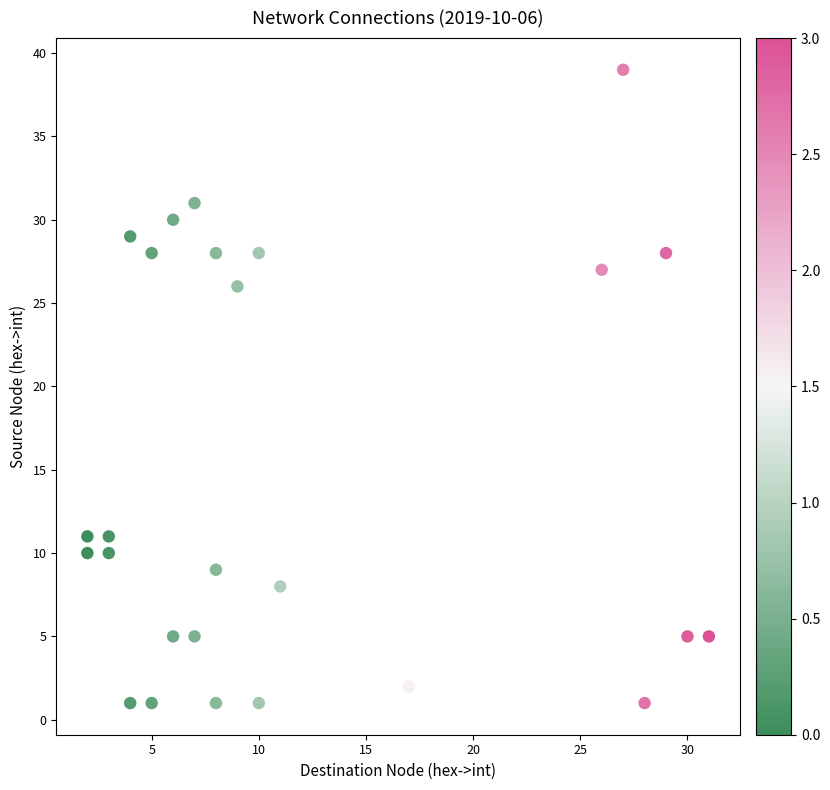

What is the range of X values (max minus min)?

29